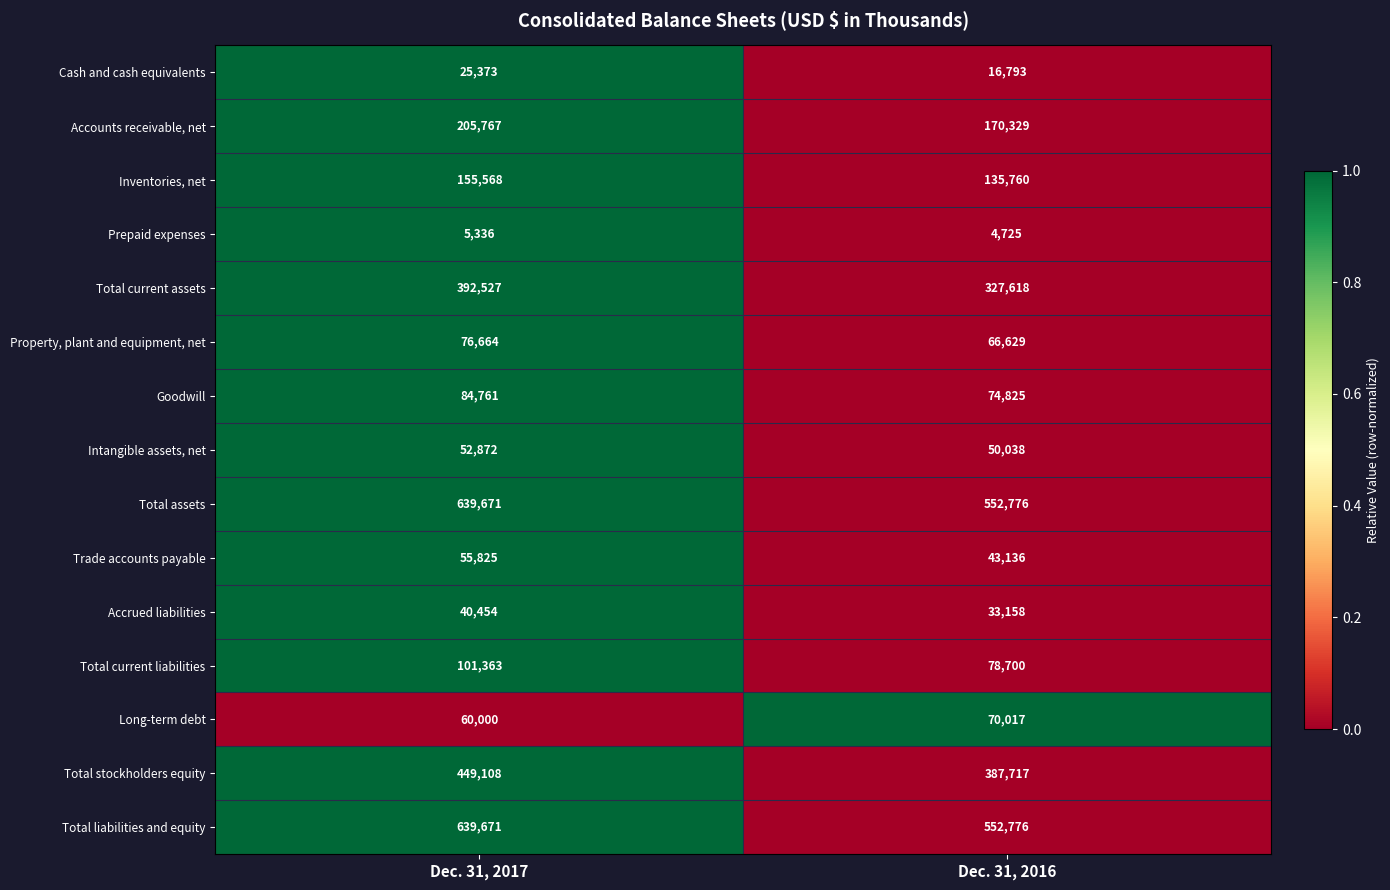

Reading left to right, transcribe all the data shown in this chart.

Cash and cash equivalents: 25373	16793
Accounts receivable, net: 205767	170329
Inventories, net: 155568	135760
Prepaid expenses: 5336	4725
Total current assets: 392527	327618
Property, plant and equipment, net: 76664	66629
Goodwill: 84761	74825
Intangible assets, net: 52872	50038
Total assets: 639671	552776
Trade accounts payable: 55825	43136
Accrued liabilities: 40454	33158
Total current liabilities: 101363	78700
Long-term debt: 60000	70017
Total stockholders equity: 449108	387717
Total liabilities and equity: 639671	552776